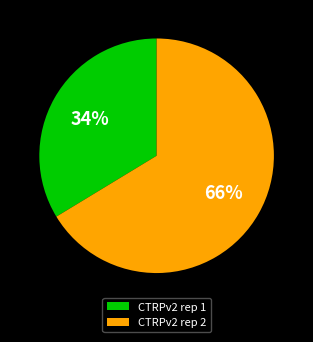

What is the largest slice in the pie chart?

CTRPv2 rep 2